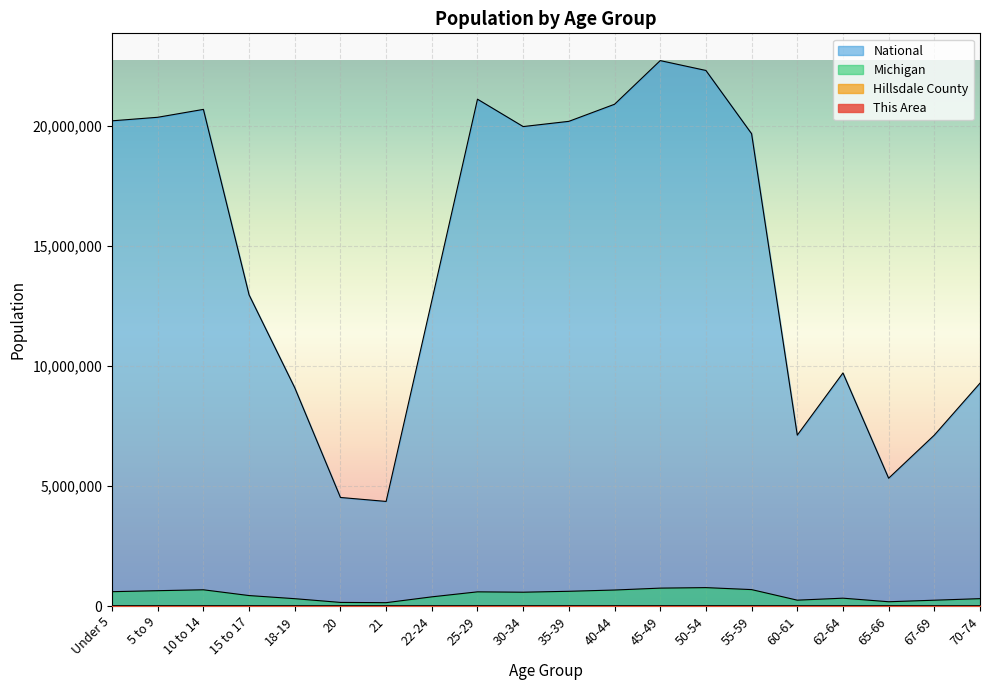

How many lines are shown in the chart?

4